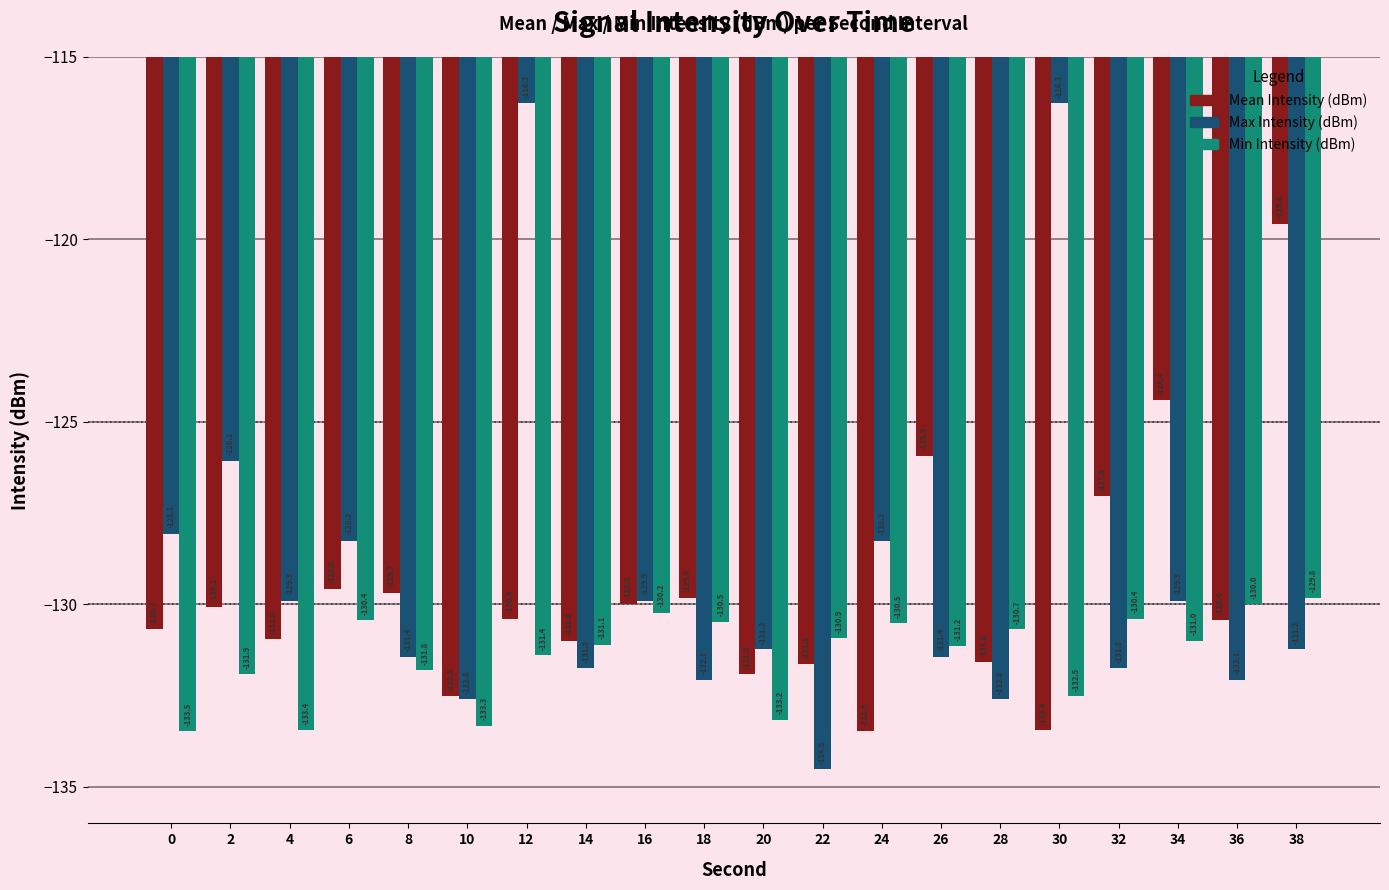

Which series changed the most between 4 and 14?

Min Intensity (dBm)